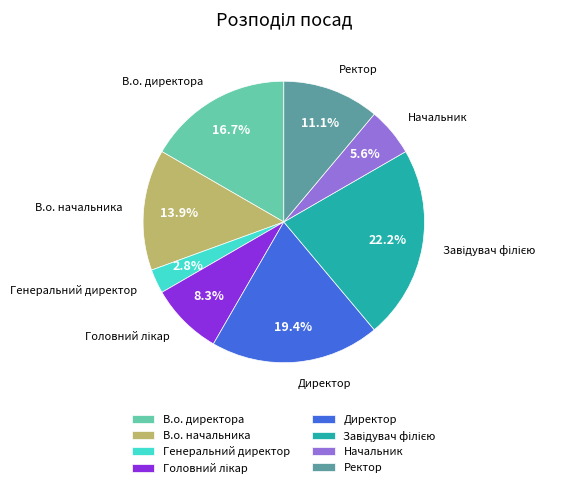

Between В.о. начальника and Начальник, which is larger?

В.о. начальника